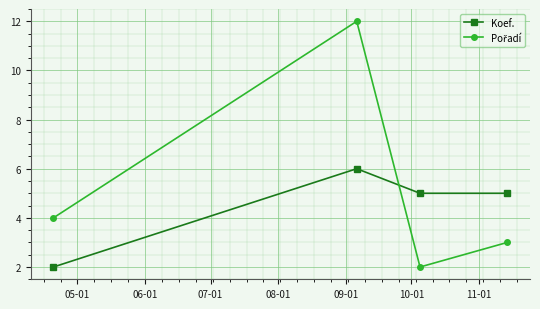

What is the maximum value shown in the chart?

12